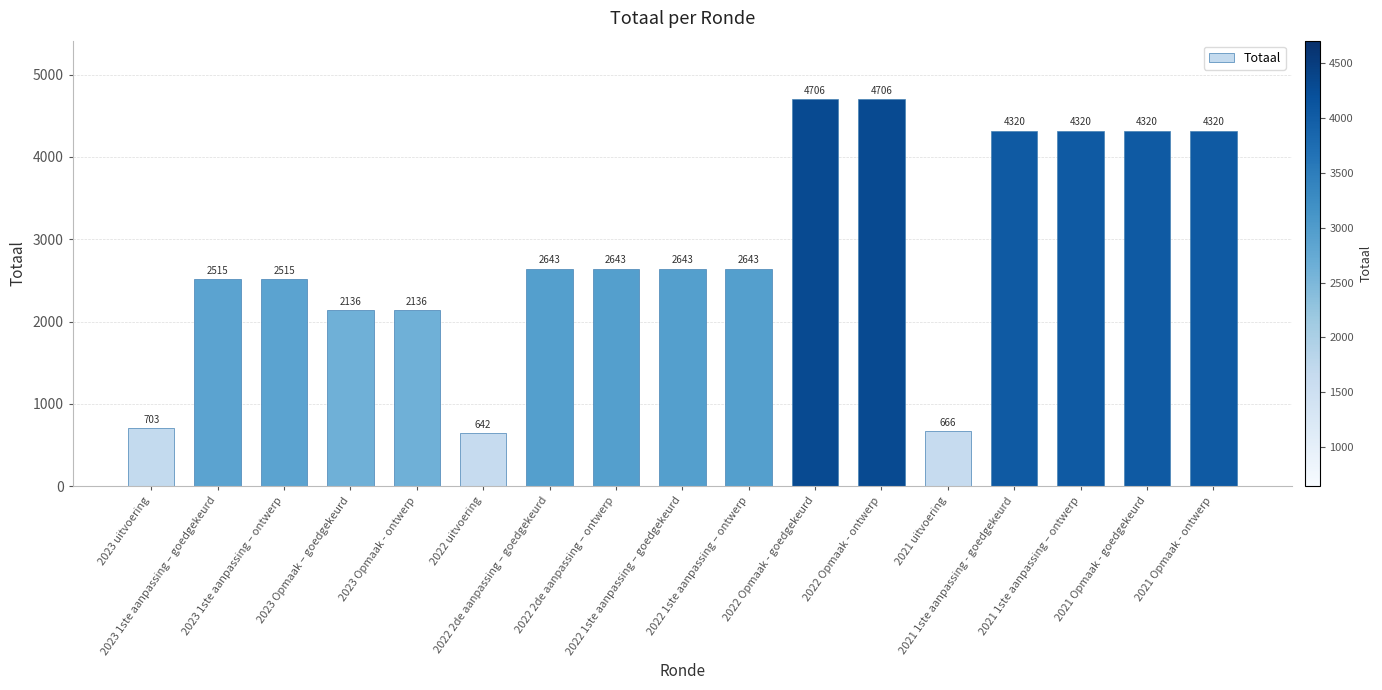

What is the change in value from 2022 uitvoering to 2021 1ste aanpassing – ontwerp?

+3678